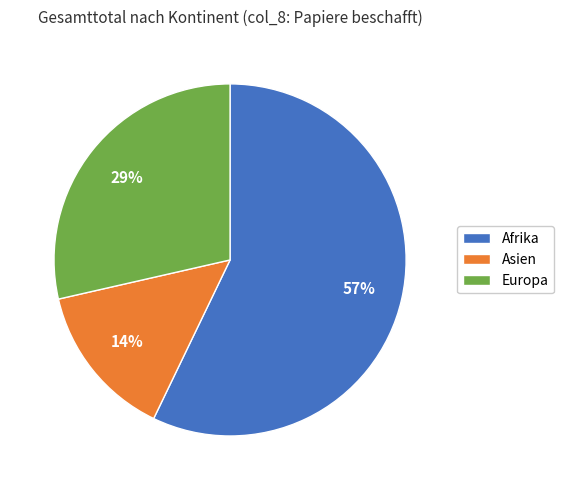

Does Europa represent more than half of the total?

No